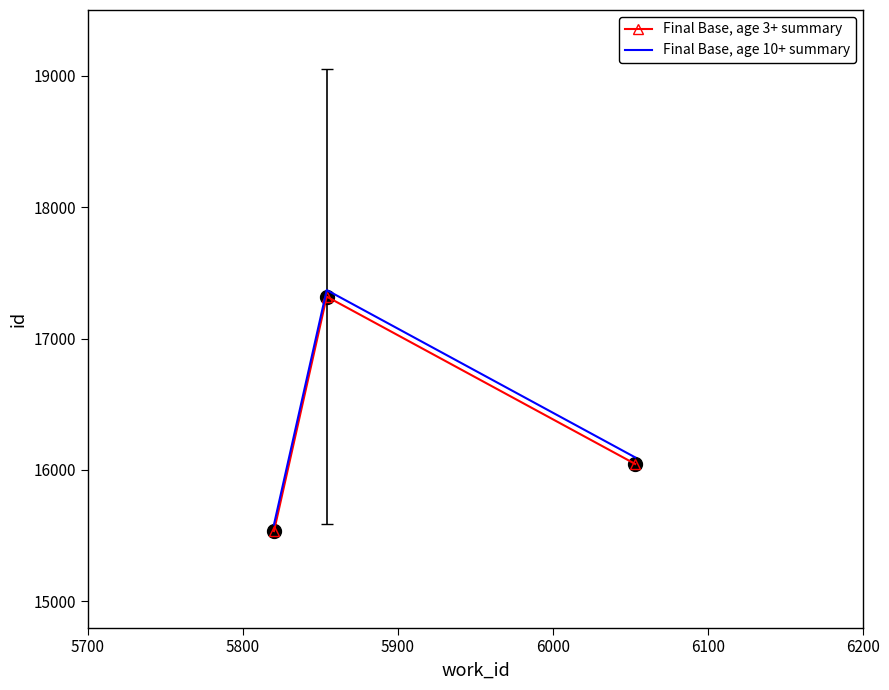

What is the maximum value for Final Base, age 3+ summary?

17319.0